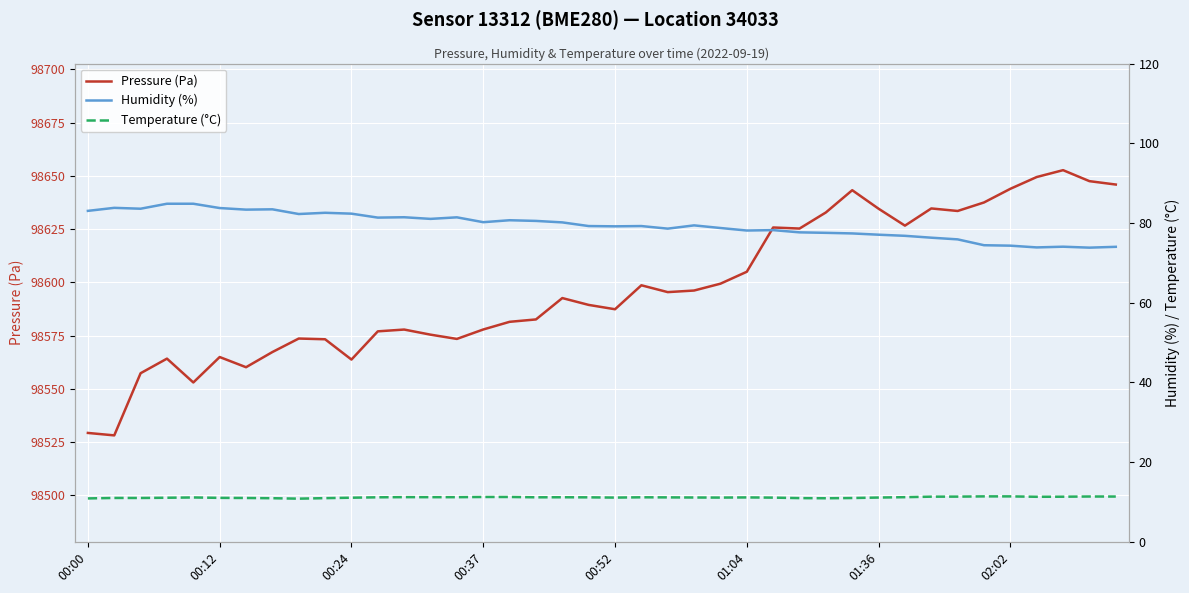

Is this an area chart (filled region under the line)?

No